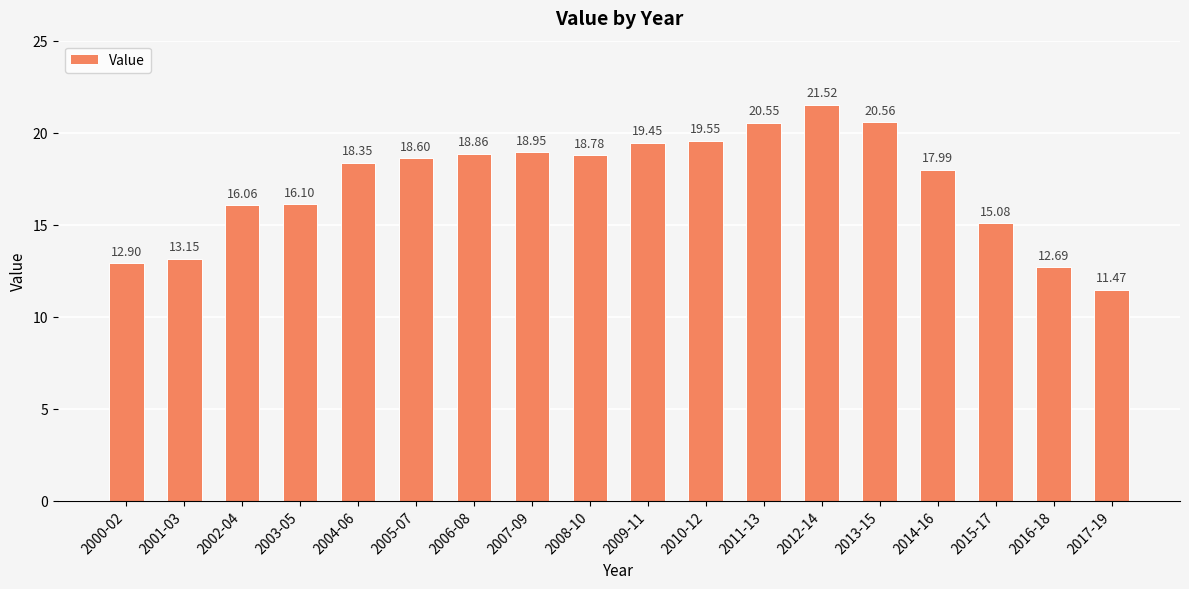

How many categories are shown in the chart?

18